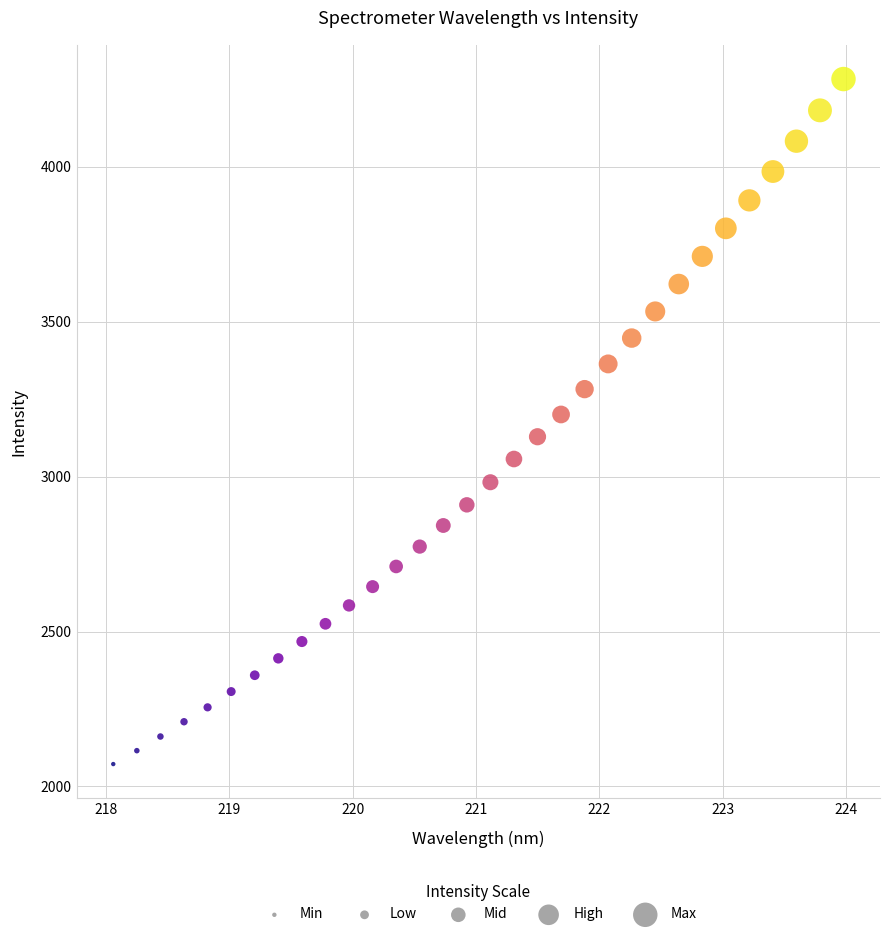

What is the range of Y values (max minus min)?

2211.2